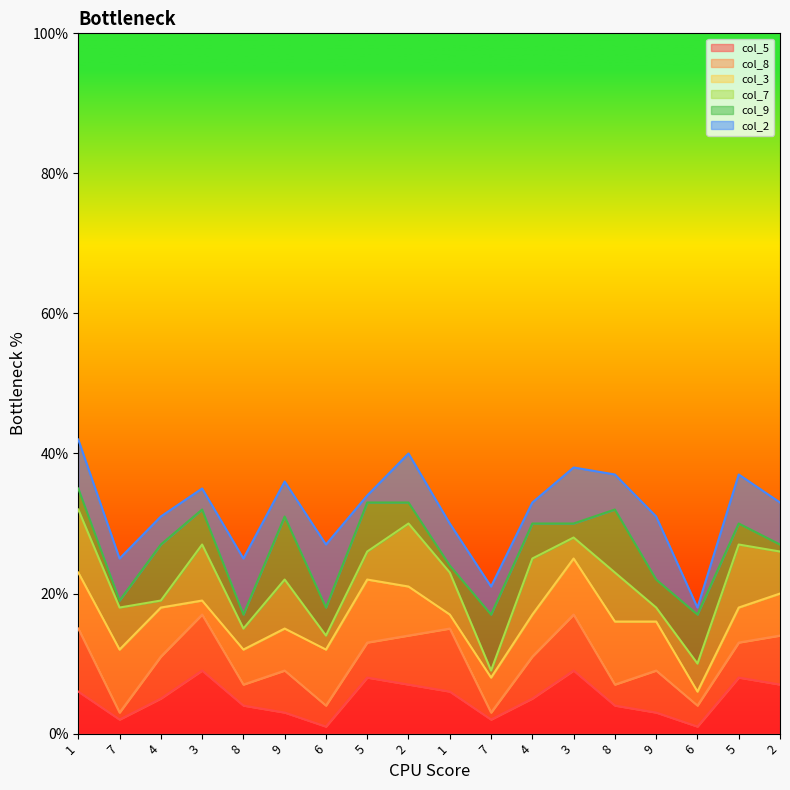

At which category is the sum across all series the highest?

1